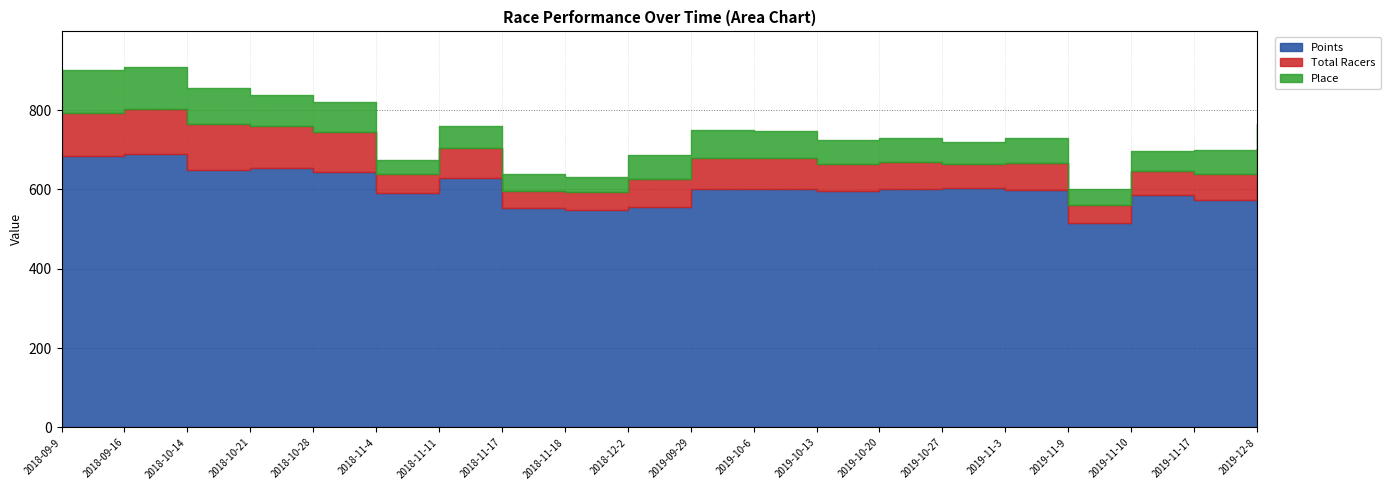

Which series changed the most between 2018-09-9 and 2019-09-29?

Points